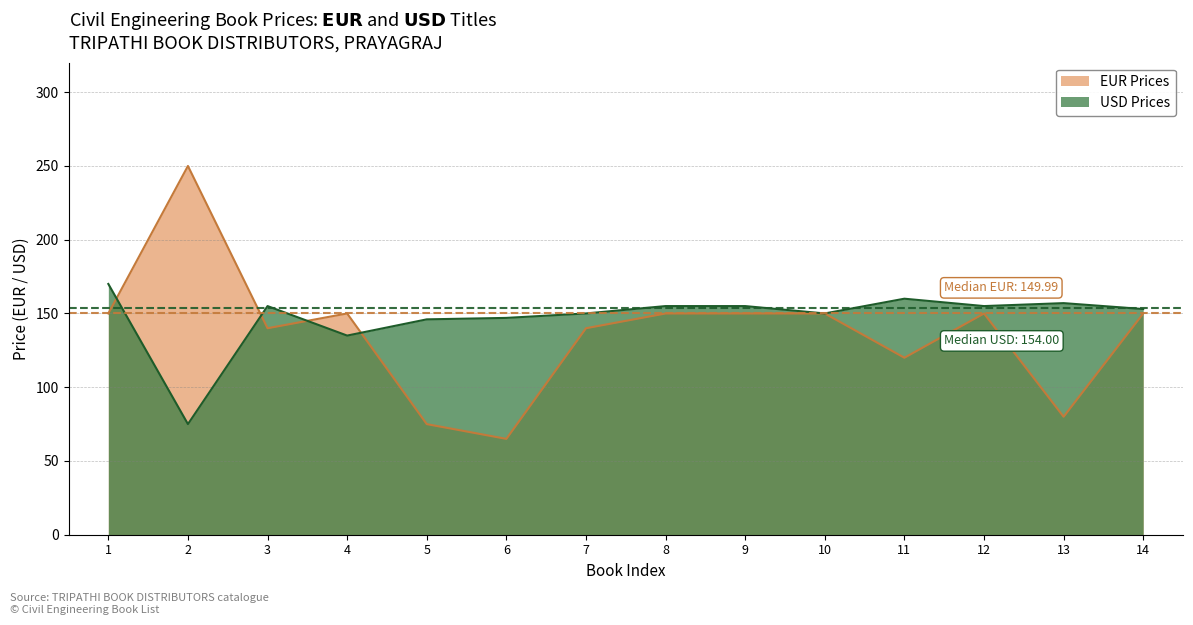

The value of USD Prices at 2 is 75.0. True or false?

True